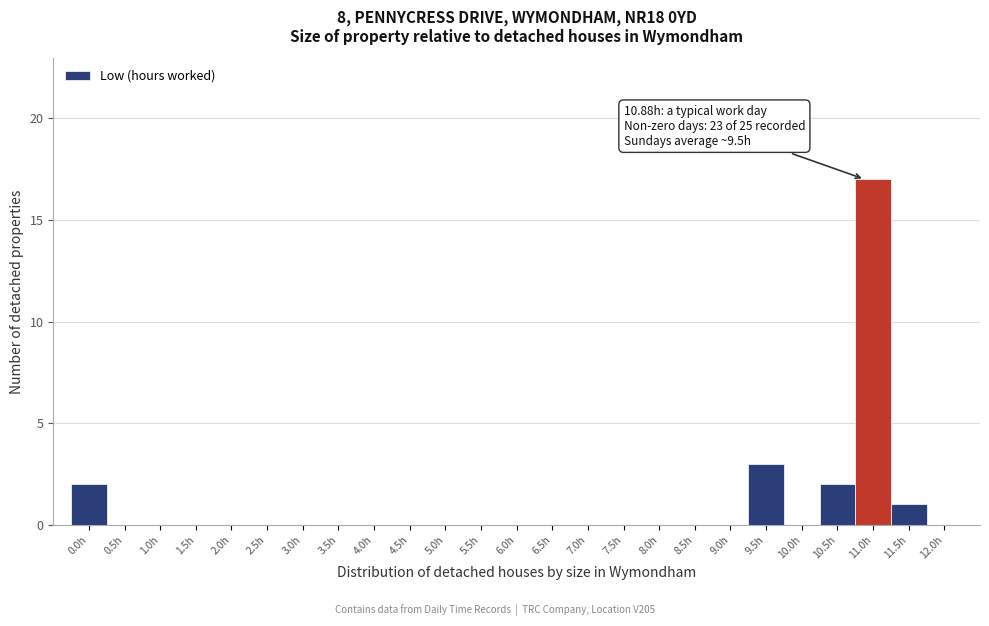

Which range on the x-axis has the tallest bar?

10.75 to 11.25